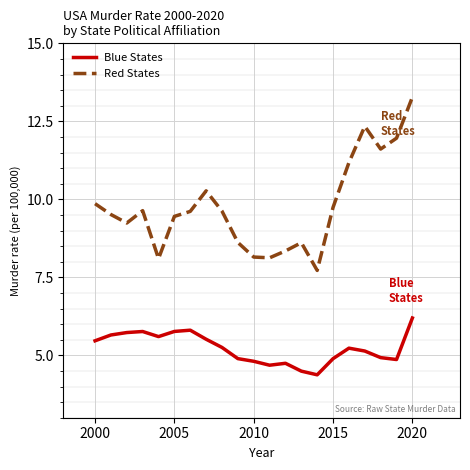

Which series has the largest total across all categories?

Red States